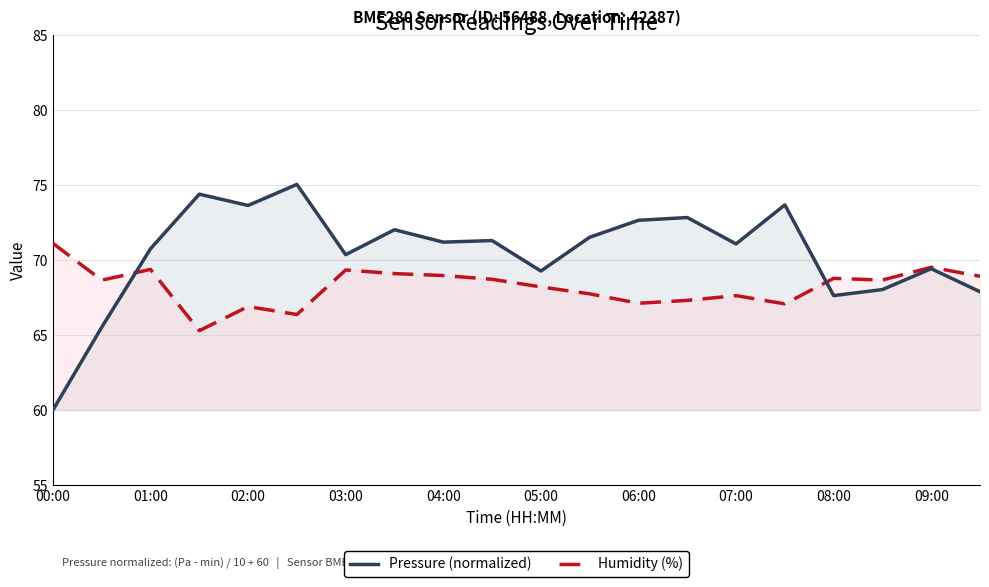

How many lines are shown in the chart?

2